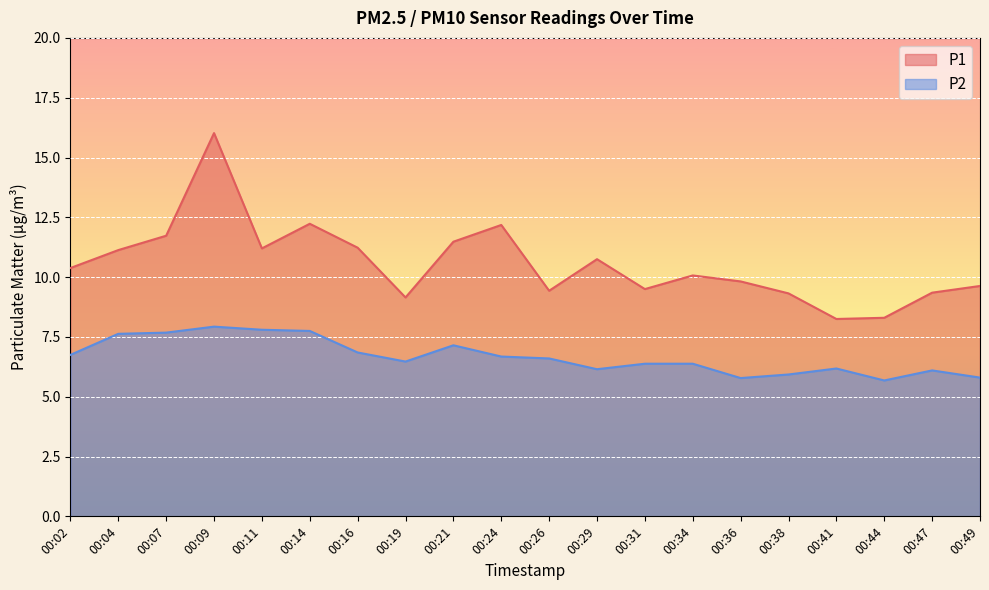

Which series has the largest range (max minus min)?

P1